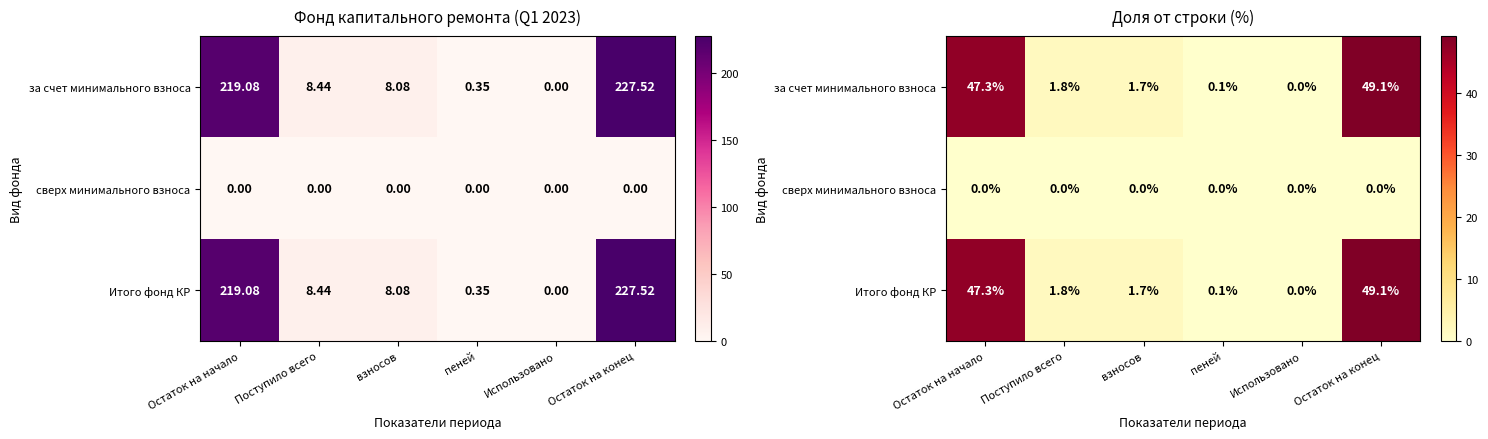

Is it true that за счет минимального взноса equals 0.1 at пеней?

False